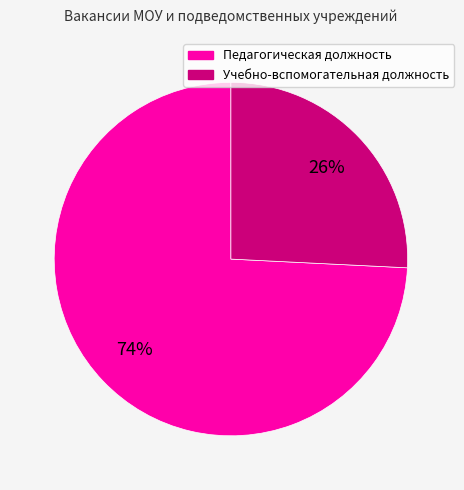

Combined, do Педагогическая должность and Учебно-вспомогательная должность account for over 50%?

Yes